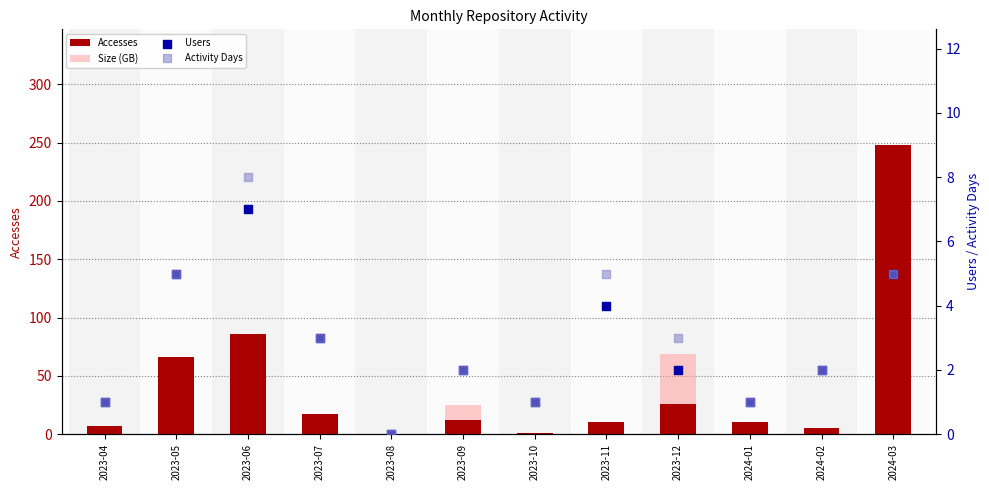

At which category is the sum across all series the highest?

2024-03